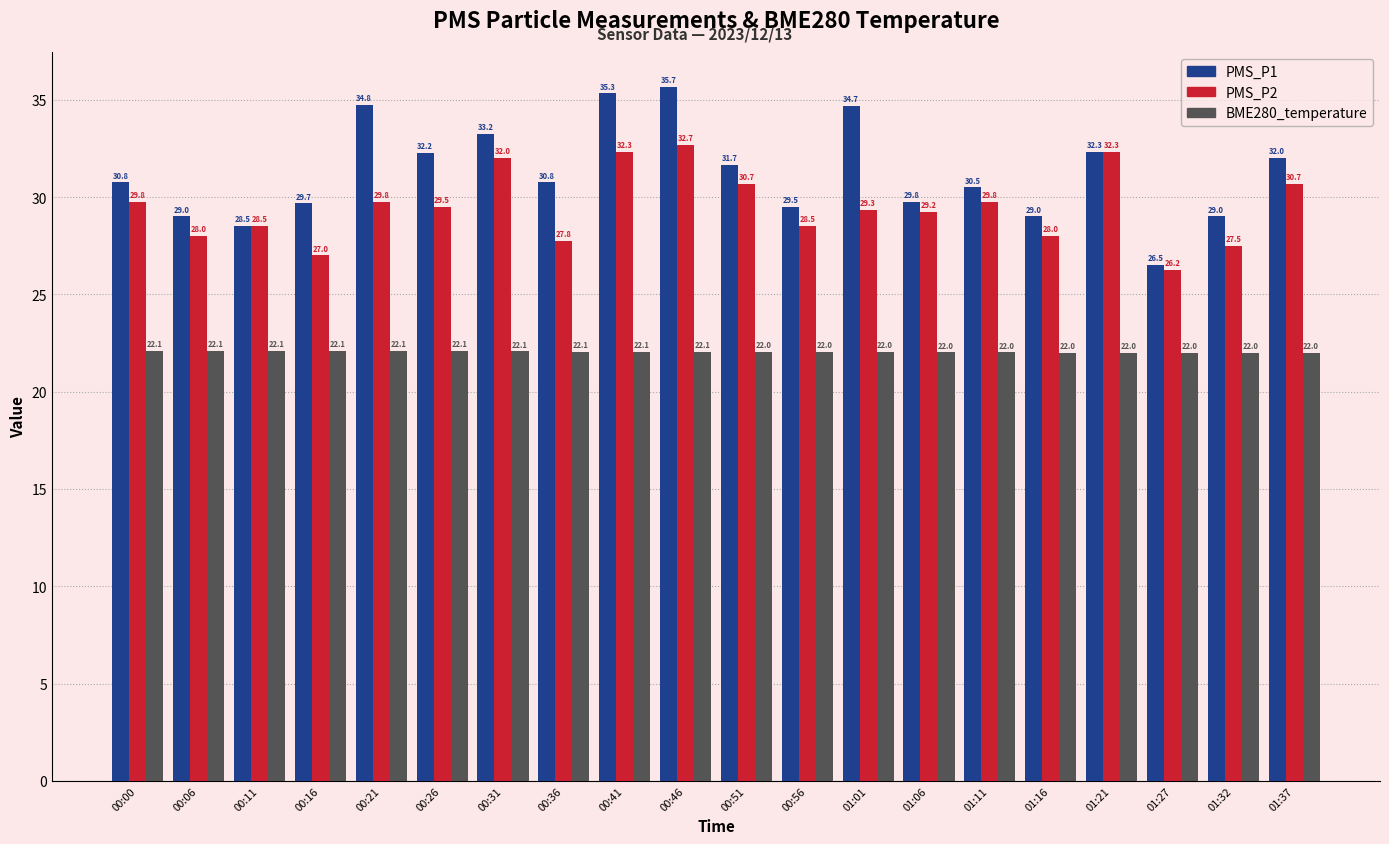

What is the average value of the BME280_temperature series?

22.0